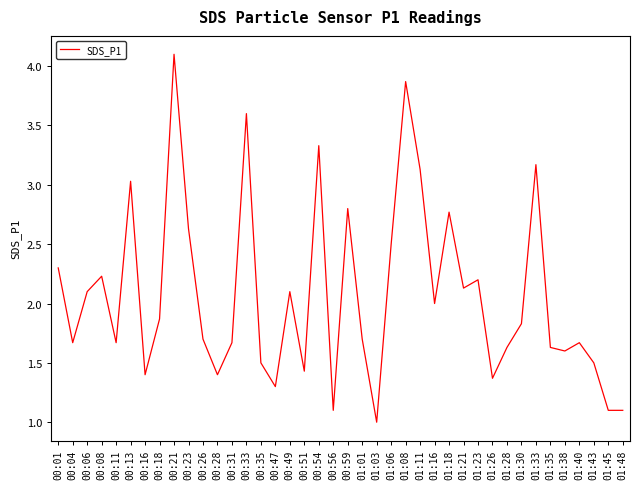

What is the difference between the maximum and minimum values?

3.1